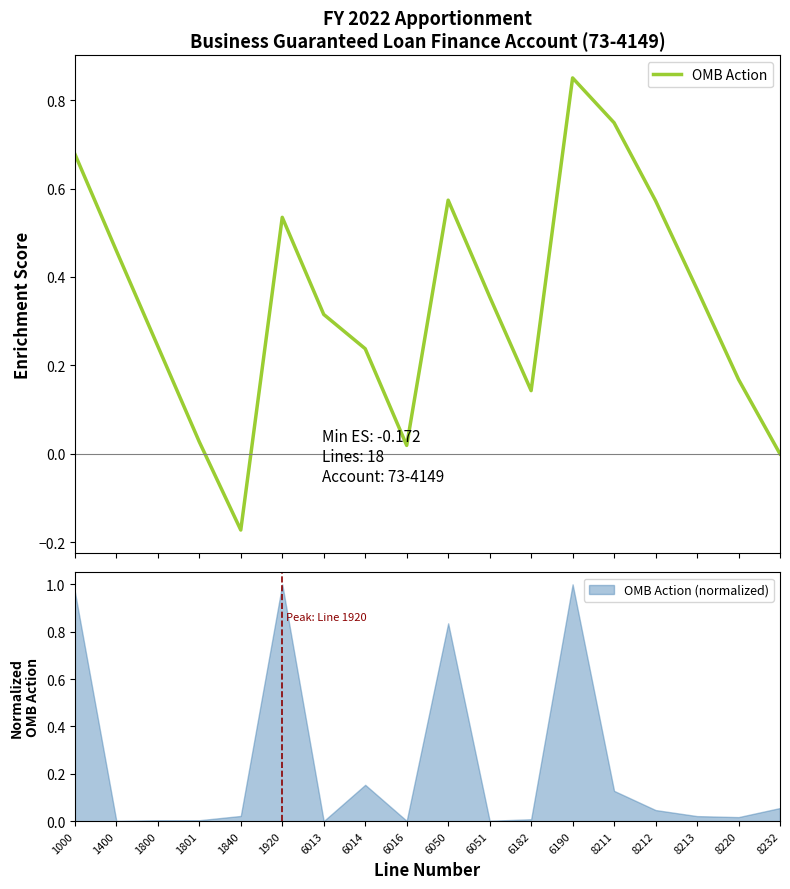

What is the greatest value displayed?

0.8